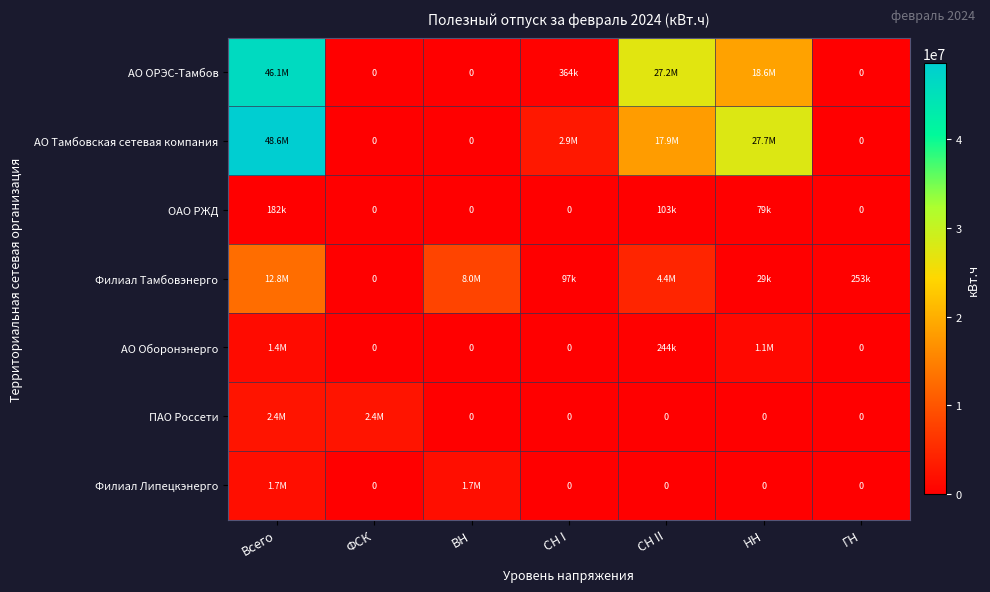

Is it true that АО Оборонэнерго equals 788662.4 at ВН?

False